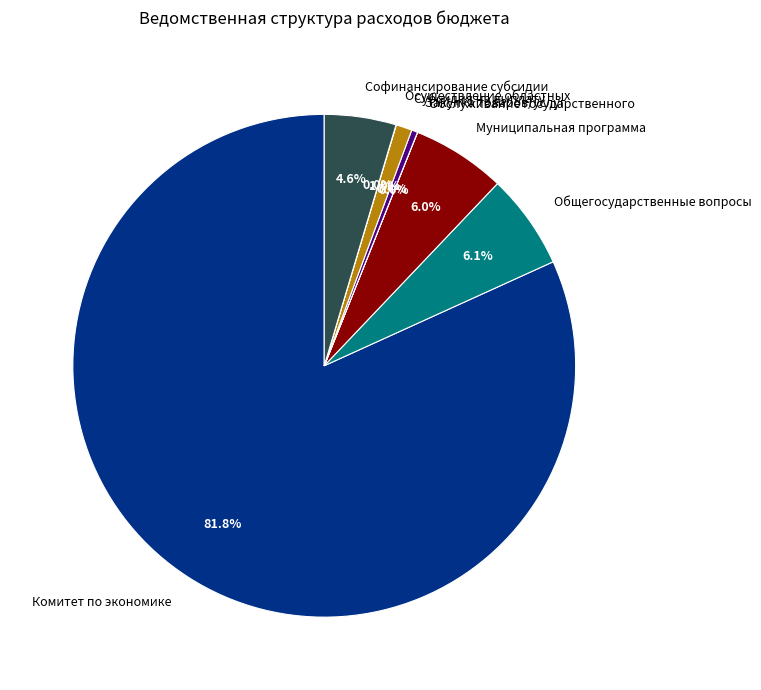

Which slice is the largest?

Комитет по экономике